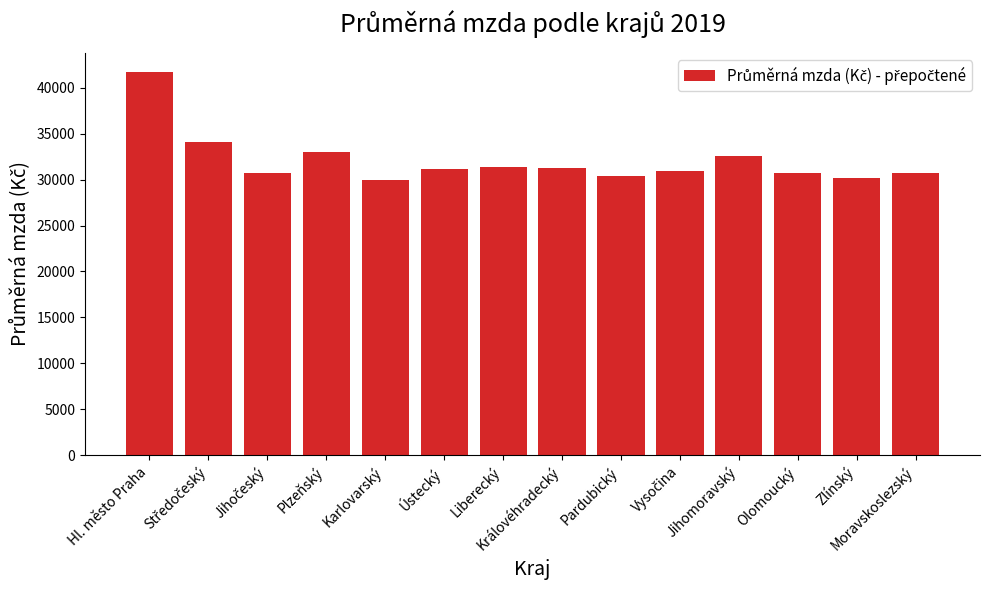

How many data points are less than 31172?

7